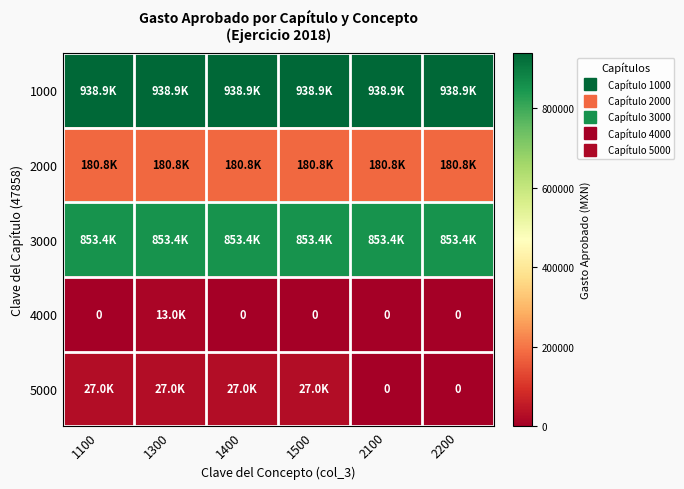

Which series has the largest total across all categories?

1000